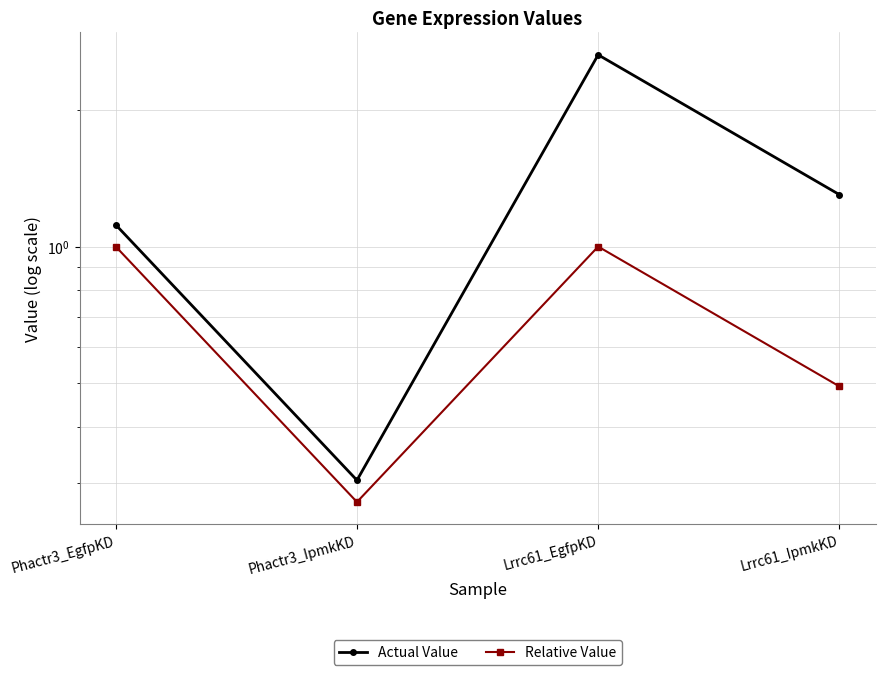

List the series in order of their peak value, lowest first.

Relative Value, Actual Value